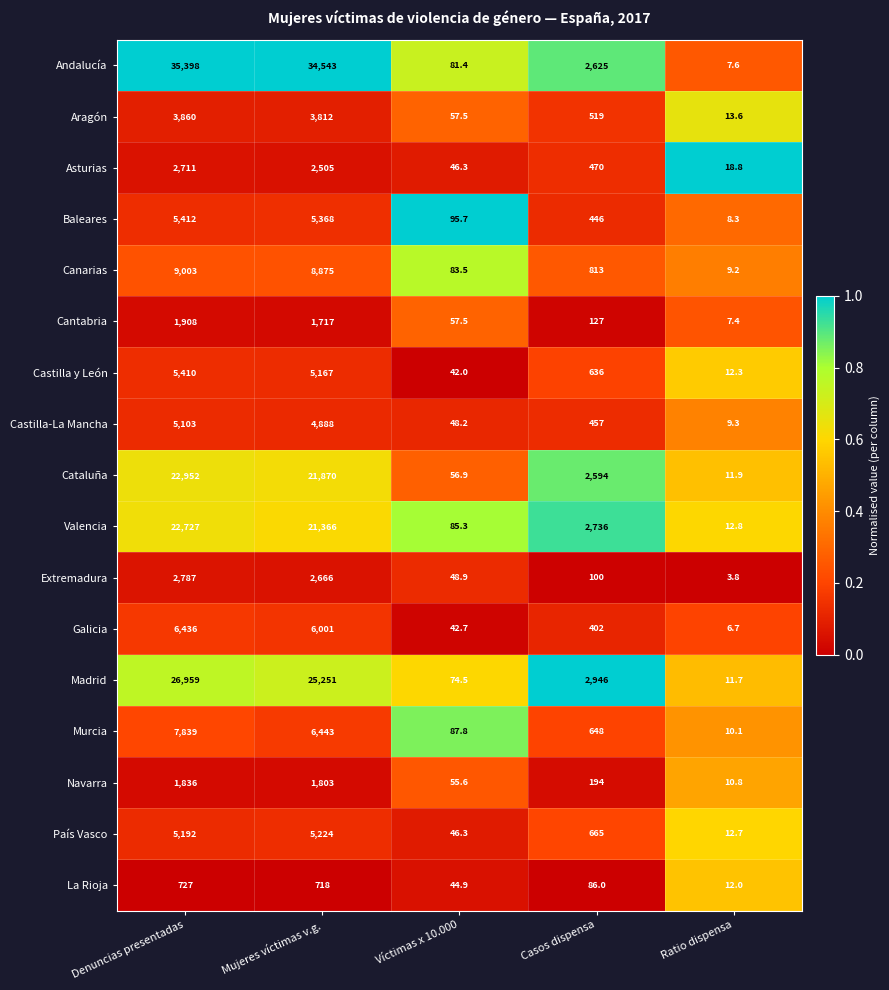

The value of Castilla-La Mancha at Ratio dispensa is 2.0. True or false?

False